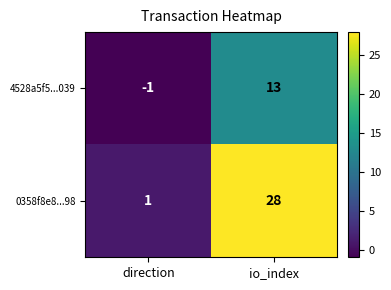

What is the spread (max minus min) of values at io_index?

15